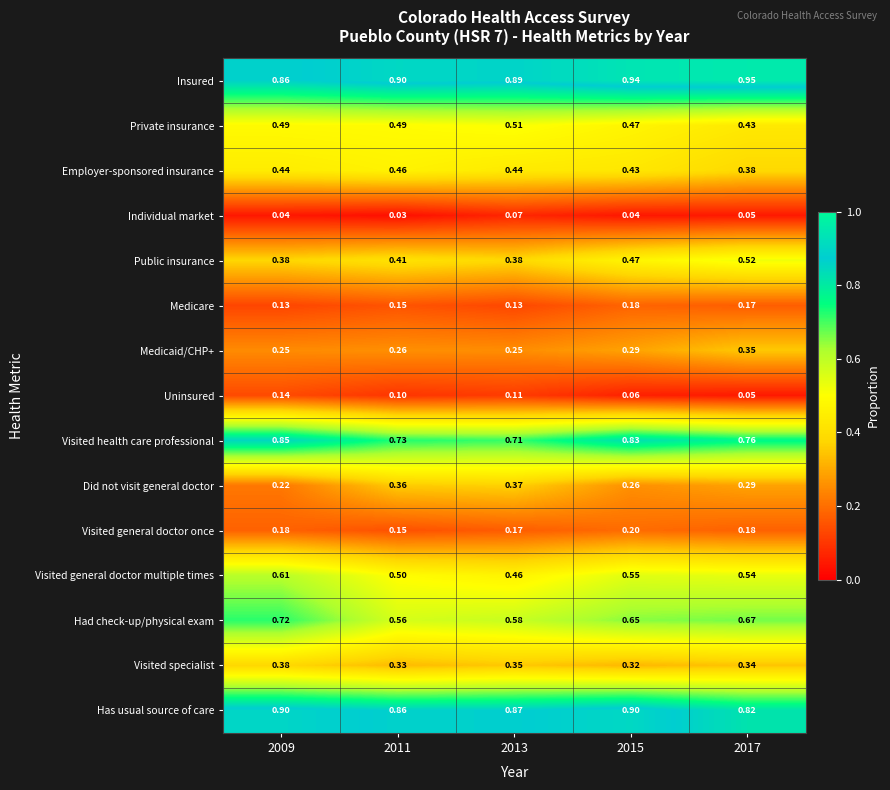

Is the value of Insured at 2009 greater than the value of Visited general doctor once at 2015?

Yes